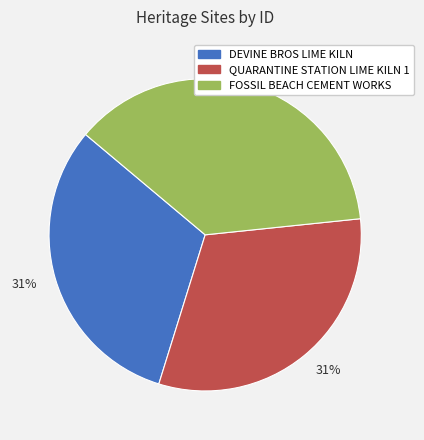

Is there a majority slice in this chart?

No